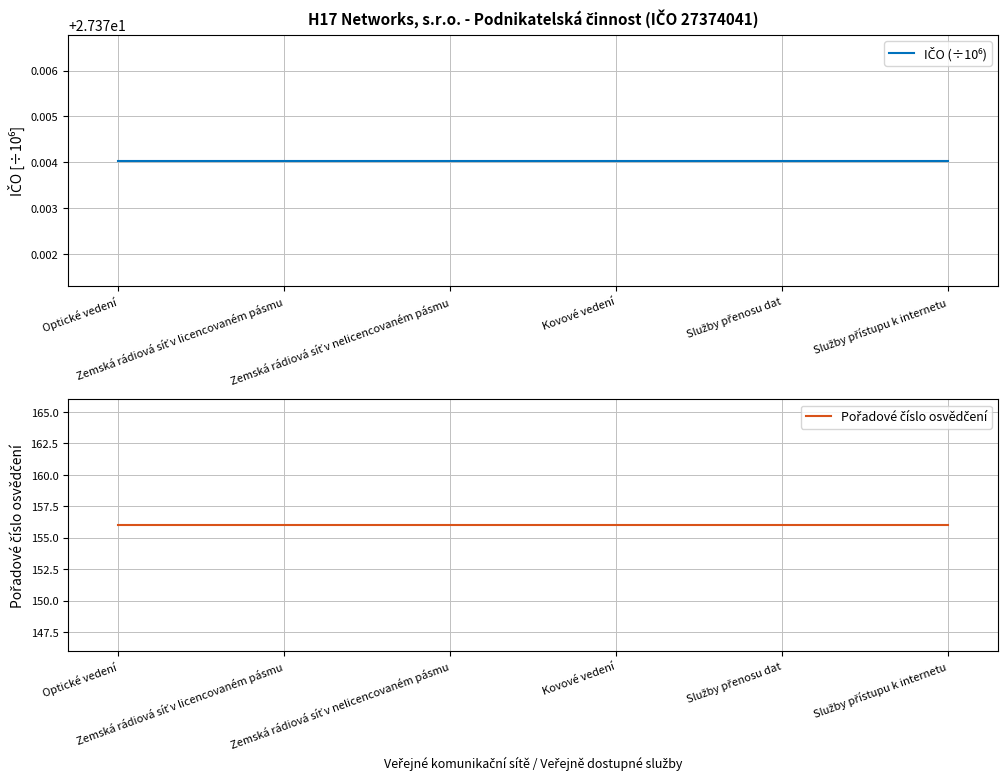

Which has a higher value, Služby přenosu dat or Zemská rádiová síť v nelicencovaném pásmu?

Služby přenosu dat